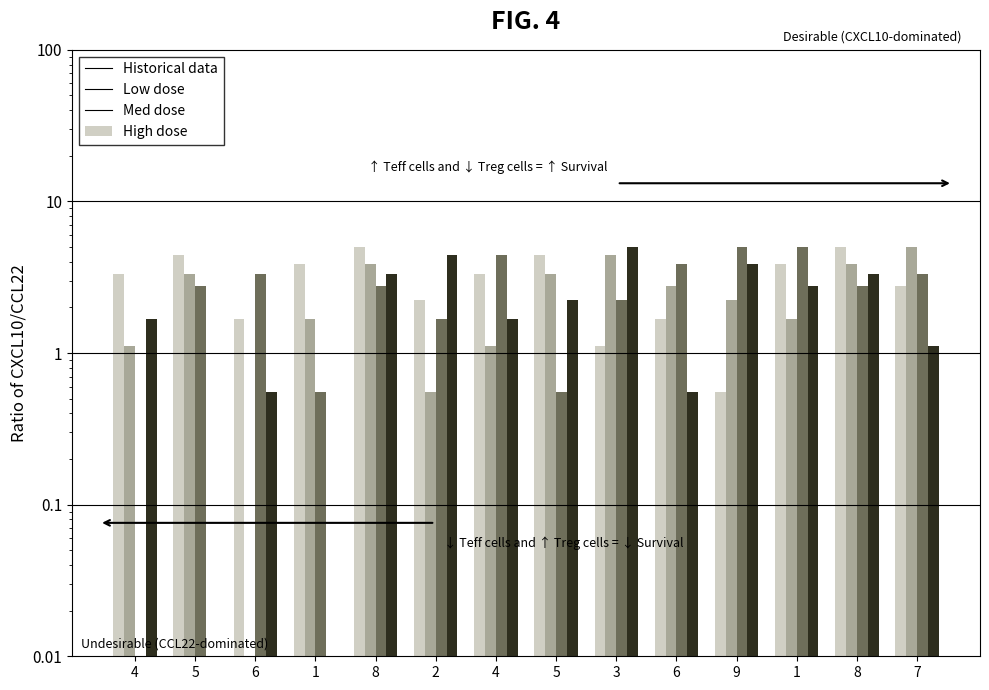

What is the difference between the Historical data values at 7 and 5?

1.7